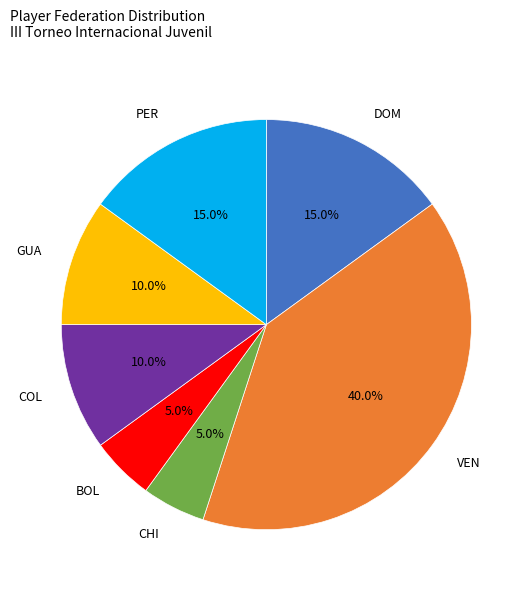

Does any single category account for the majority?

No